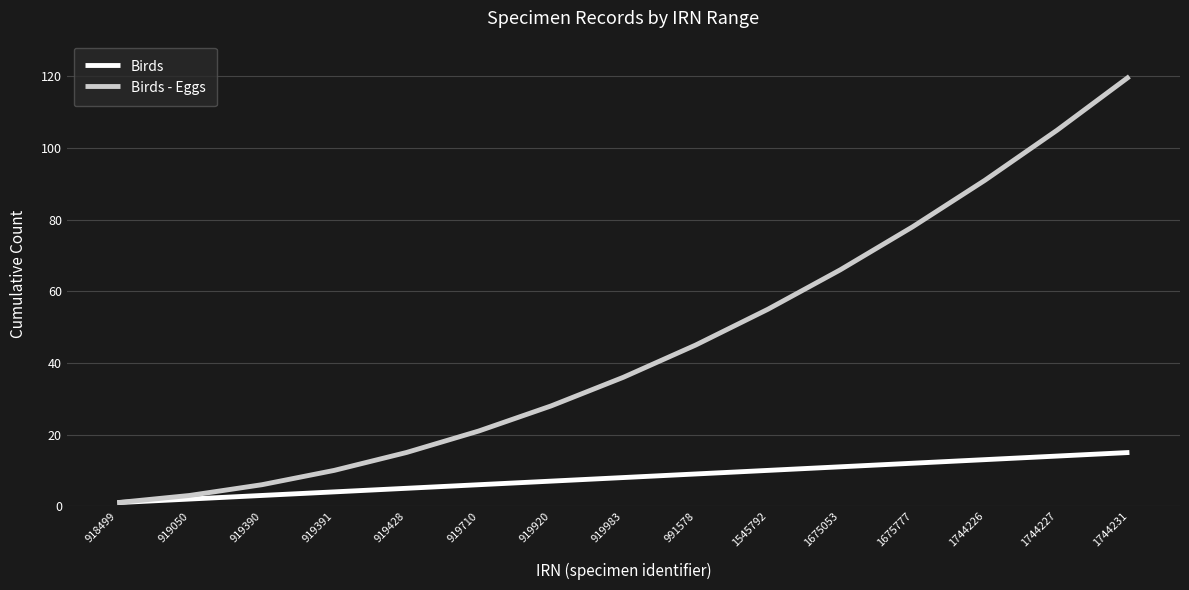

Which series has the largest total across all categories?

Birds - Eggs